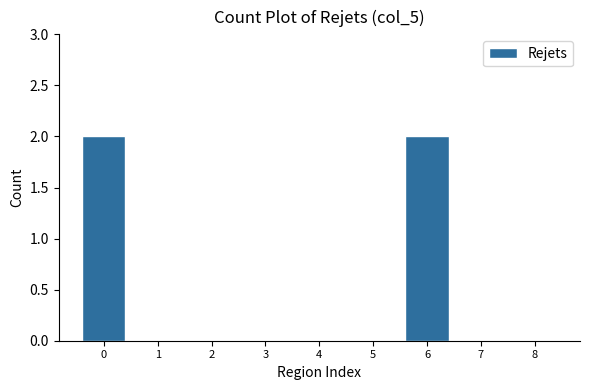

Reading left to right, extract all data points from this chart.

0=2	1=0	2=0	3=0	4=0	5=0	6=2	7=0	8=0